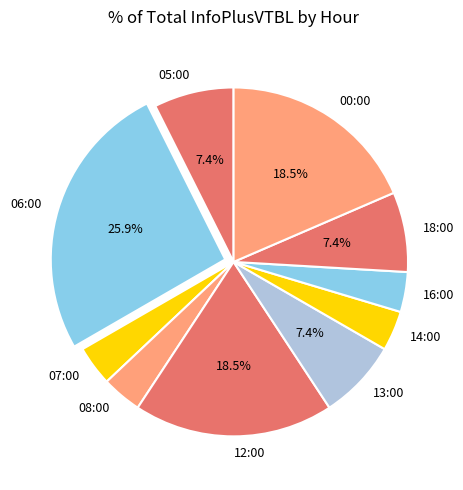

How many slices are in this pie chart?

10